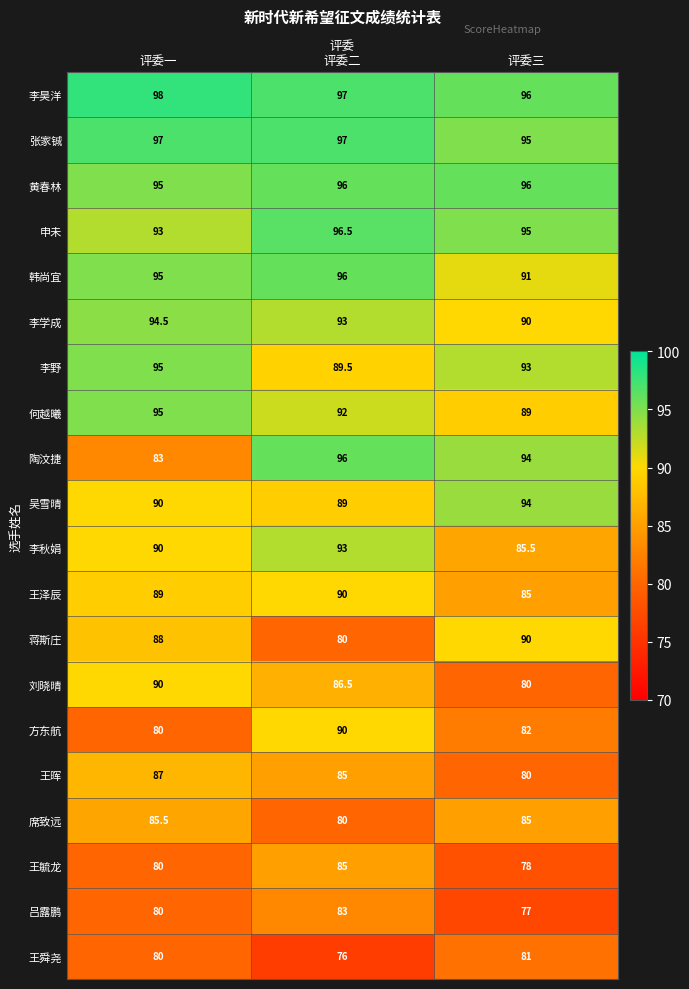

Is it true that 申未 equals 95.0 at 评委三?

True